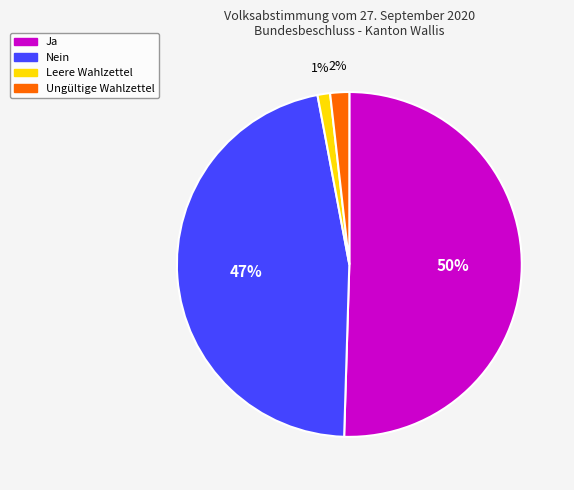

Which category has the smallest portion of the pie?

Leere Wahlzettel